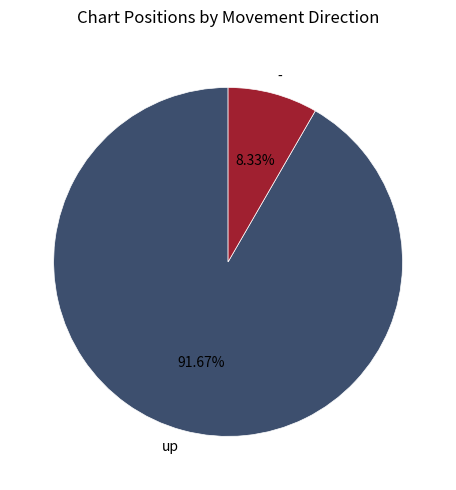

True or false: - accounts for 19% of the total.

False